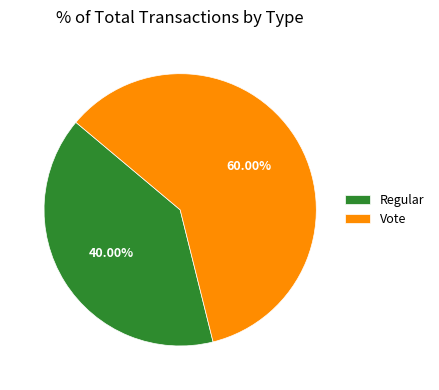

Which category accounts for the majority?

Vote